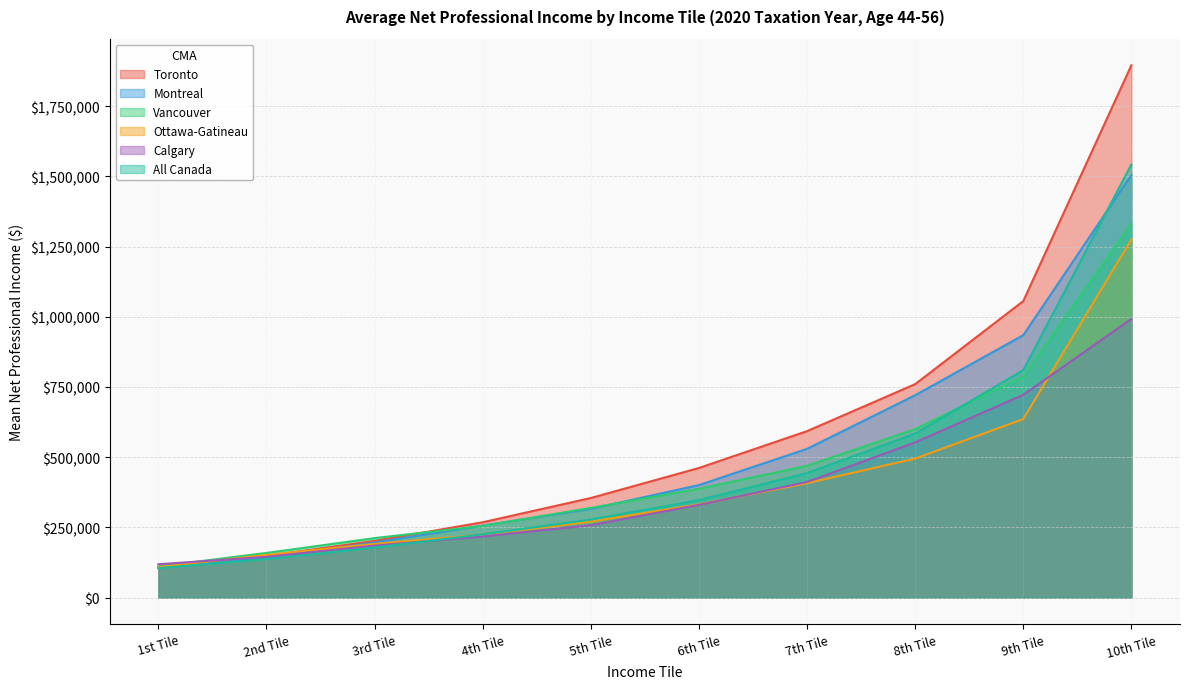

What is the greatest value displayed?

1895250